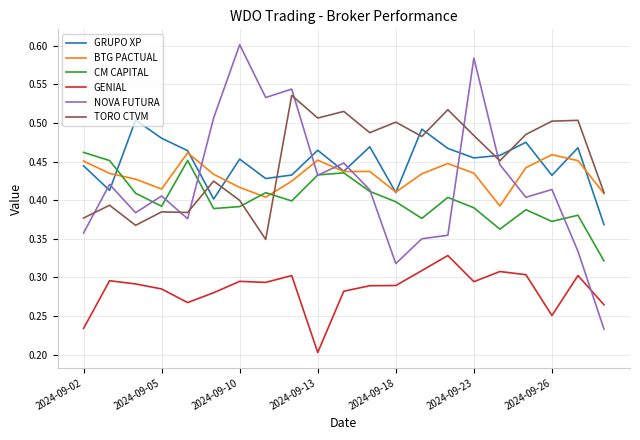

Which series ends up on top after the final intersection of GRUPO XP and BTG PACTUAL?

BTG PACTUAL